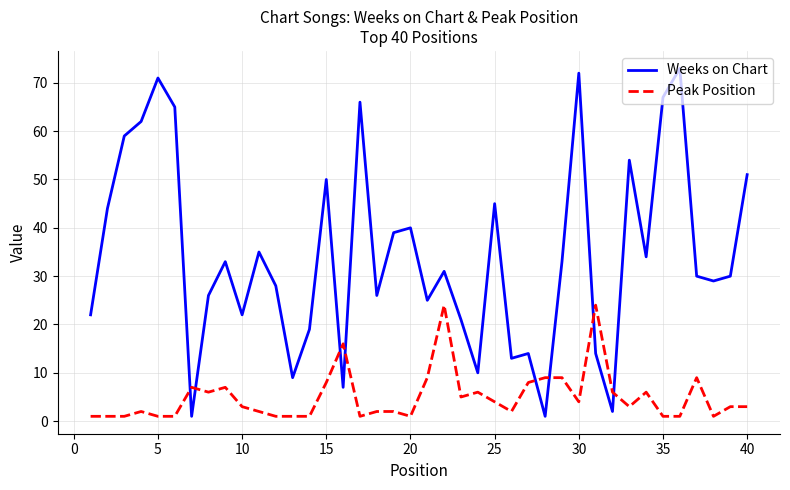

What is the difference between the maximum and second lowest values in the Weeks on Chart series?

72